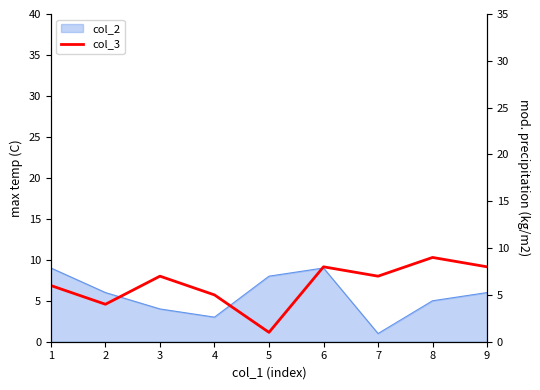

How many lines are shown in the chart?

1